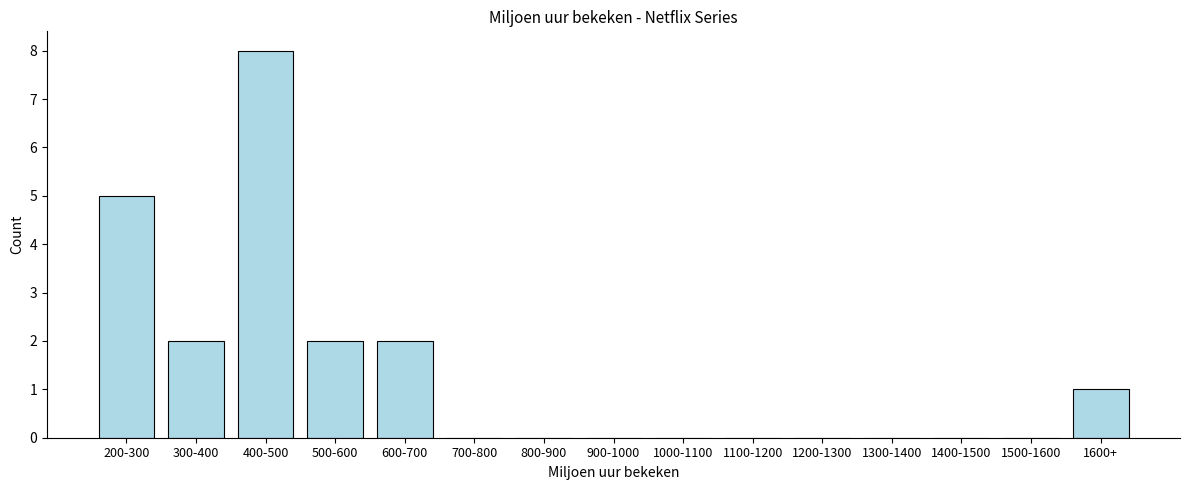

Reading right to left, what are all the values shown in this chart?

1600+=1	1500-1600=0	1400-1500=0	1300-1400=0	1200-1300=0	1100-1200=0	1000-1100=0	900-1000=0	800-900=0	700-800=0	600-700=2	500-600=2	400-500=8	300-400=2	200-300=5